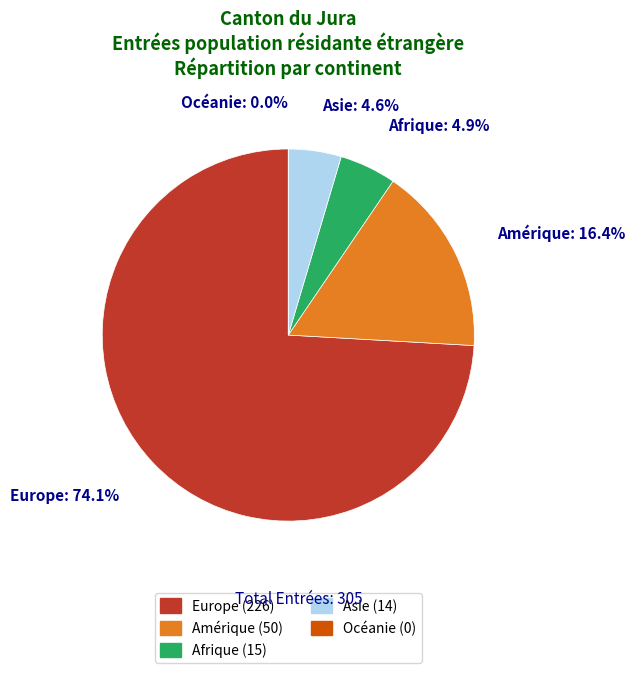

Is there a majority slice in this chart?

Yes